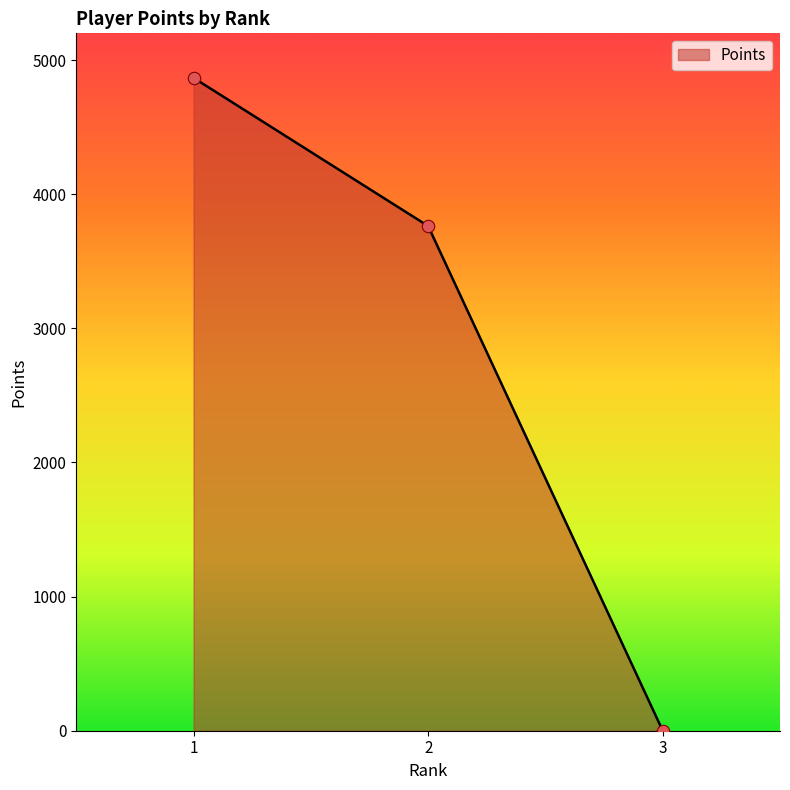

Which has a higher value, 2 or 3?

2